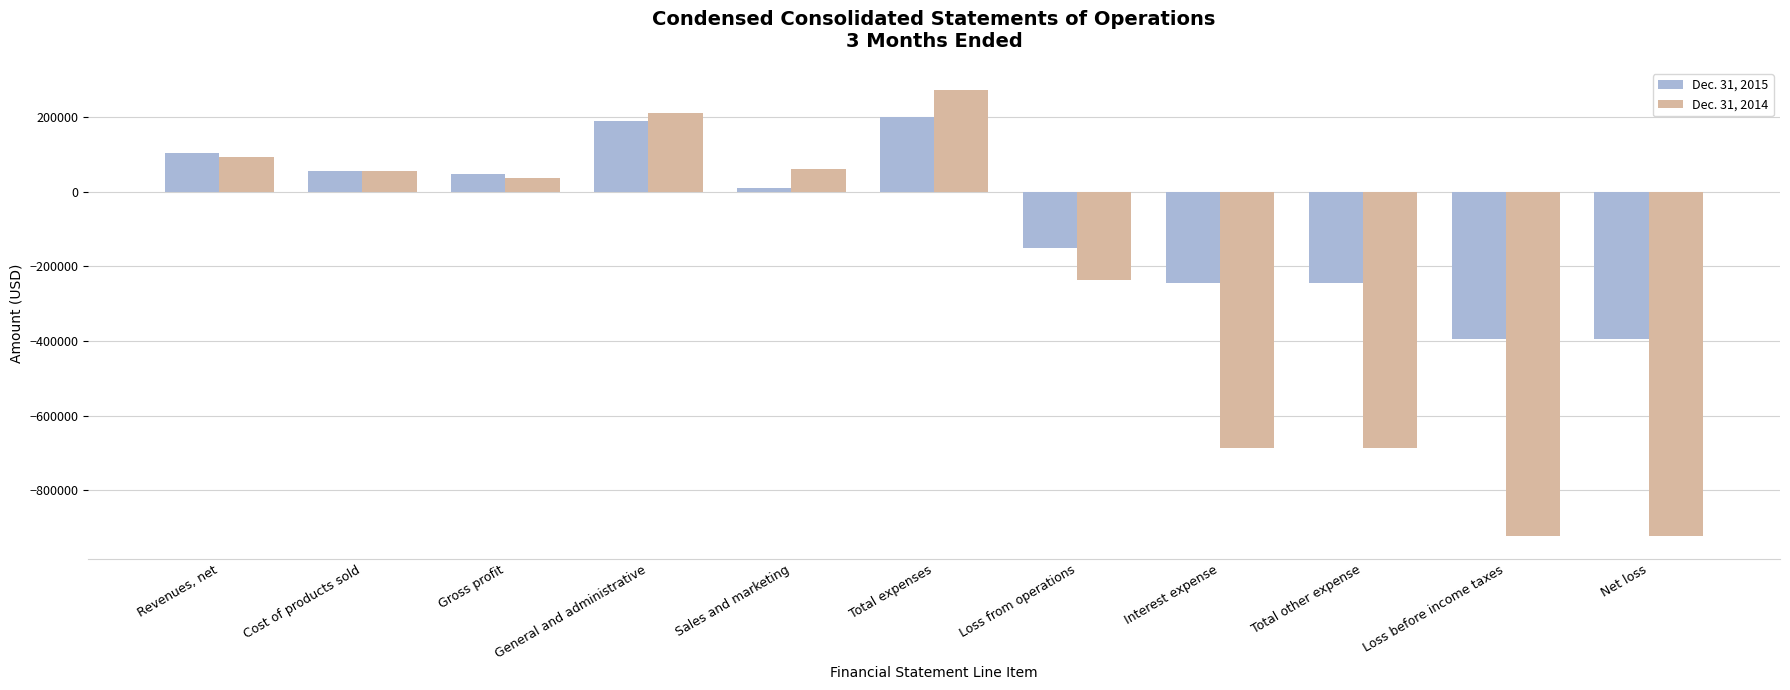

What is the total value across all series at Total other expense?

-931596